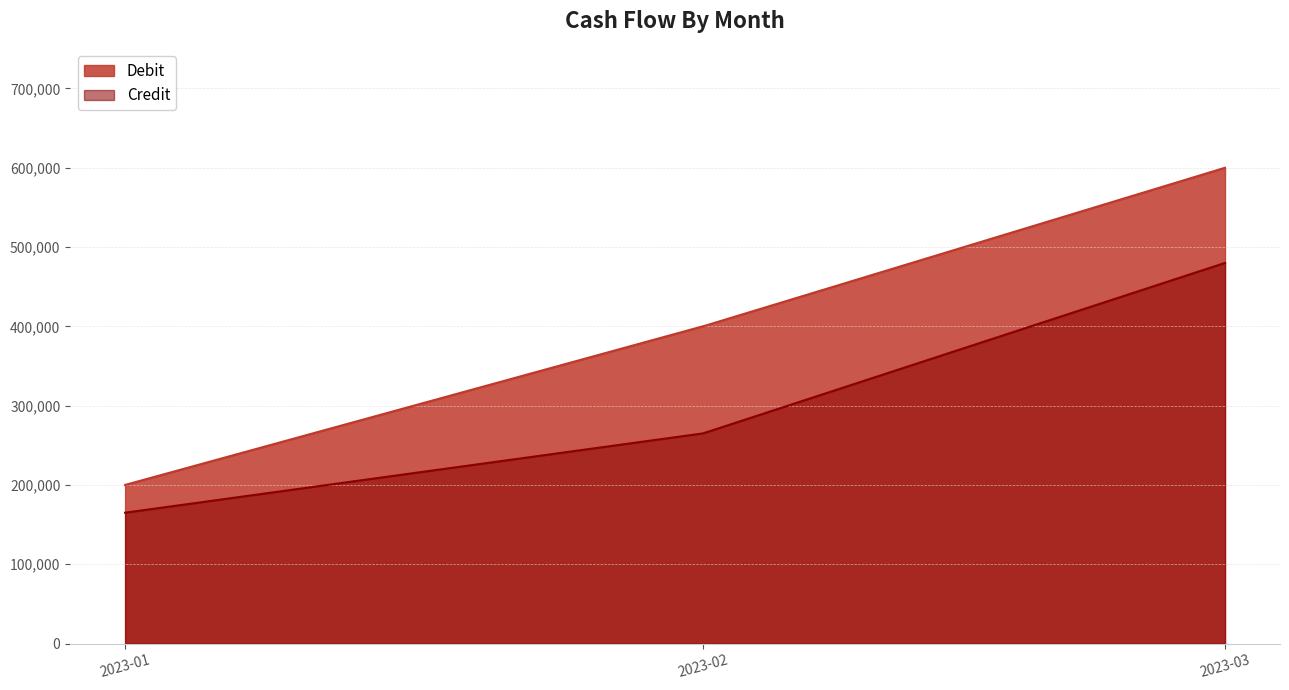

List the series in order of their overall mean, highest first.

Debit, Credit